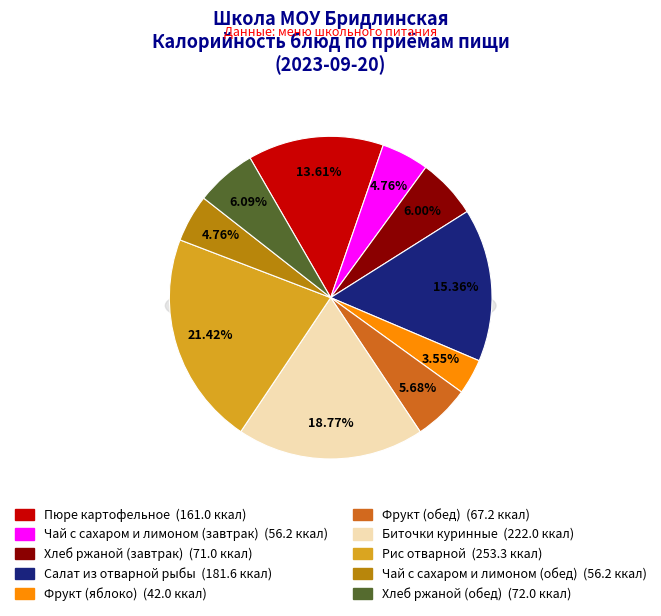

How many slices are in this pie chart?

10